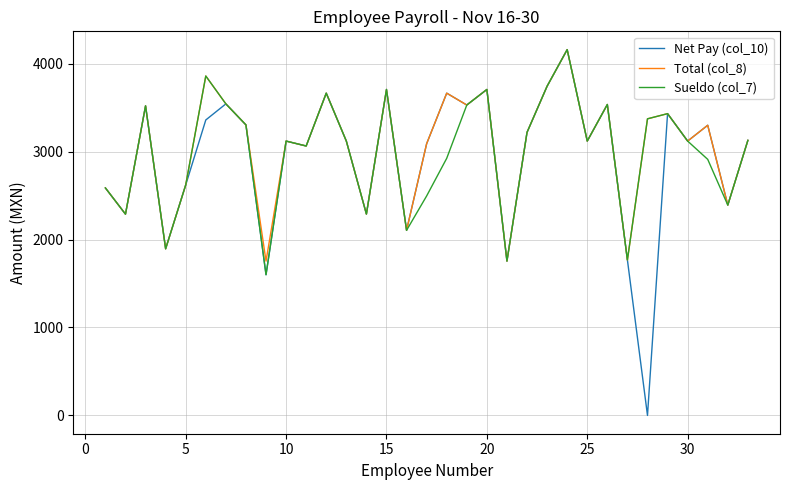

How many lines are shown in the chart?

3